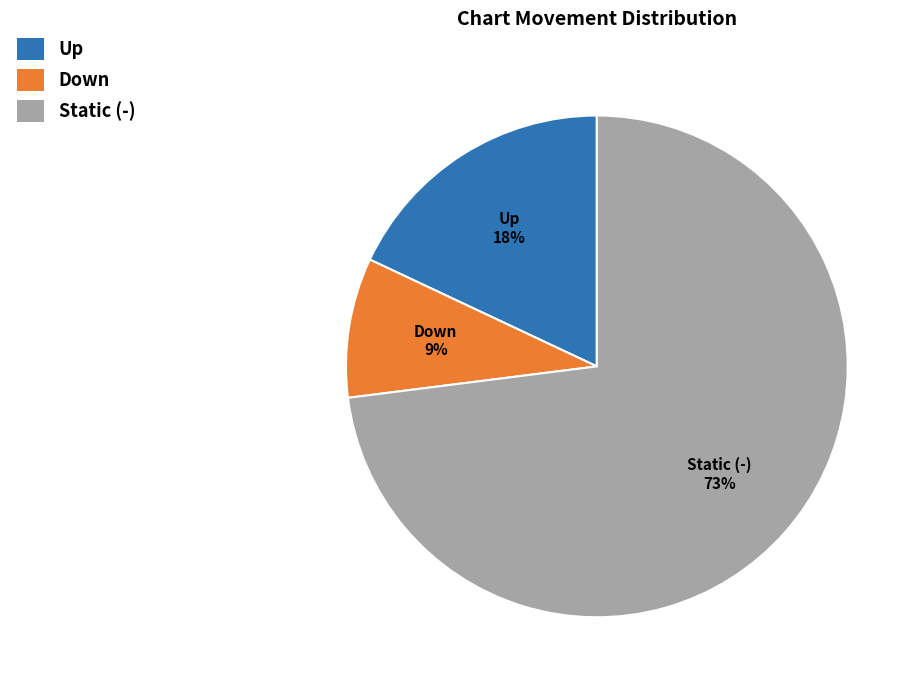

What is the smallest slice in the pie chart?

Down